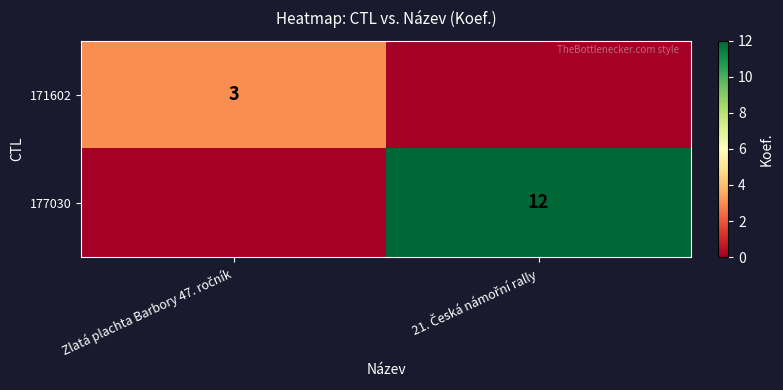

What is the sum of the 171602 values at 21. Česká námořní rally and Zlatá plachta Barbory 47. ročník?

3